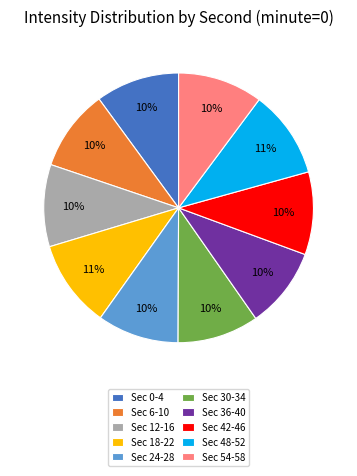

To the nearest percent, what is the difference between the largest and smallest slice percentages?

1%